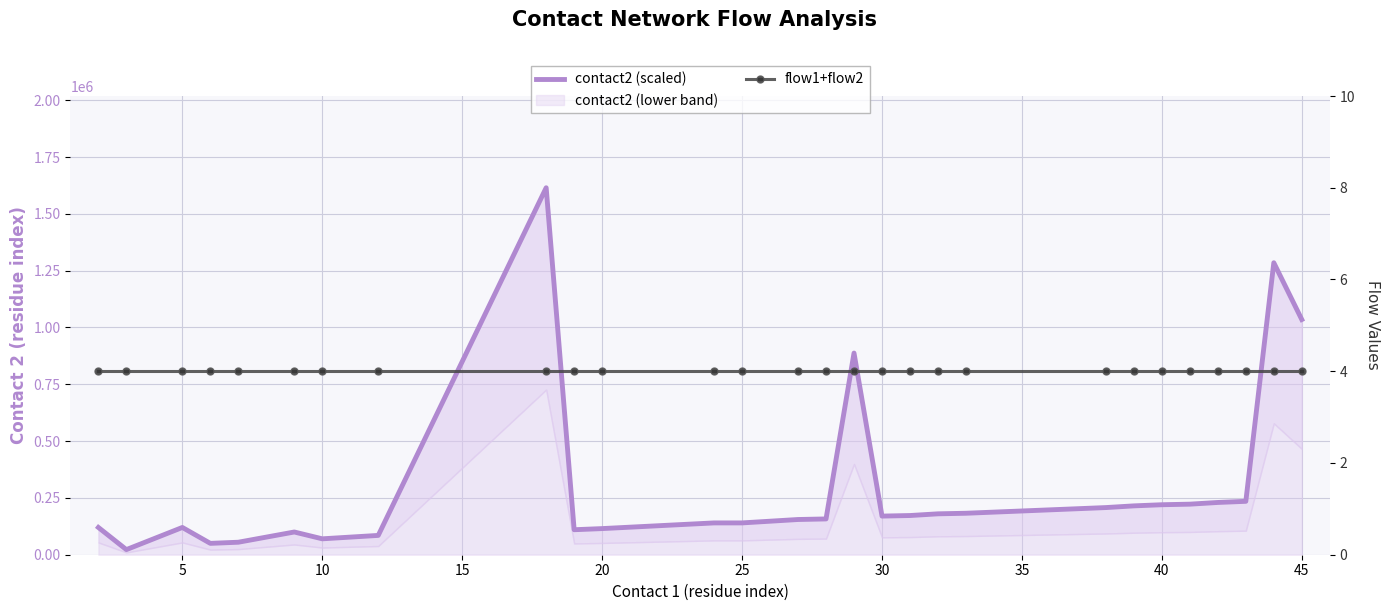

True or false: contact2 (scaled) and flow1+flow2 intersect in this chart.

False